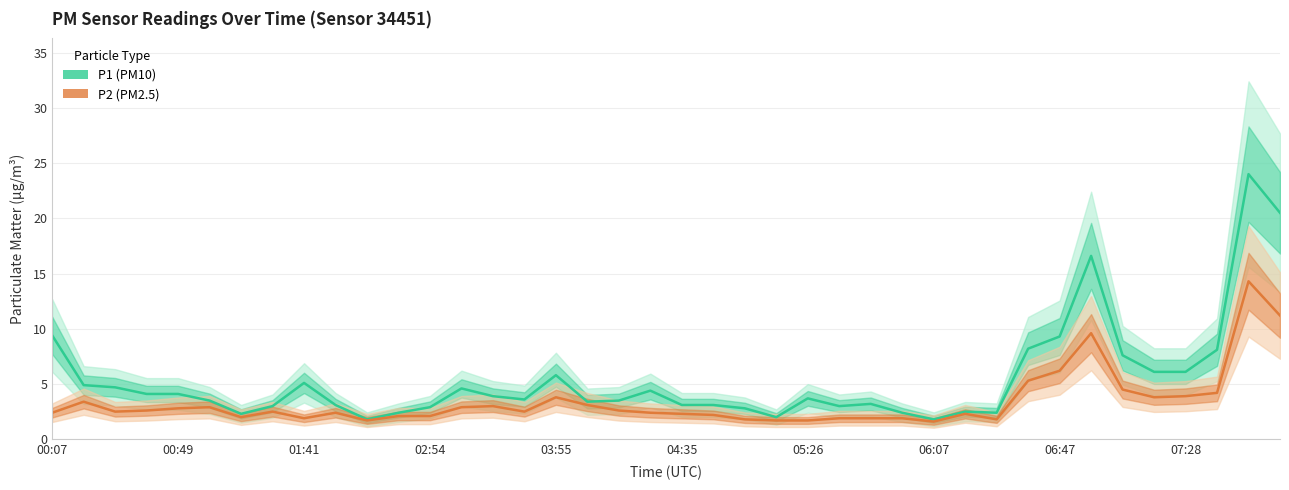

Which series has the largest total across all categories?

P1 (PM10)